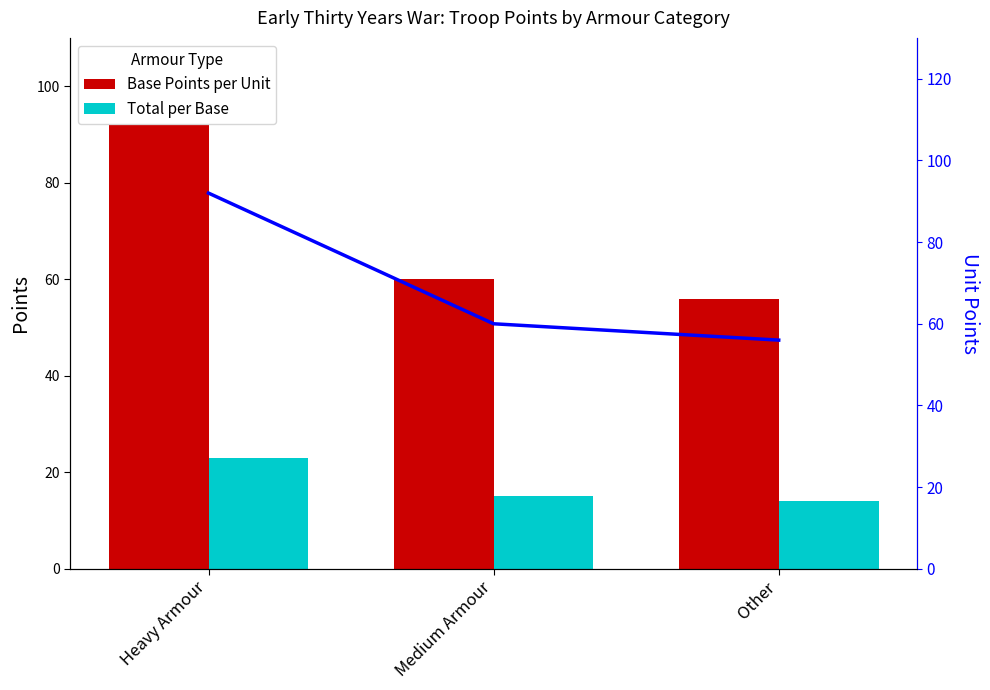

How many distinct data groups are displayed?

3